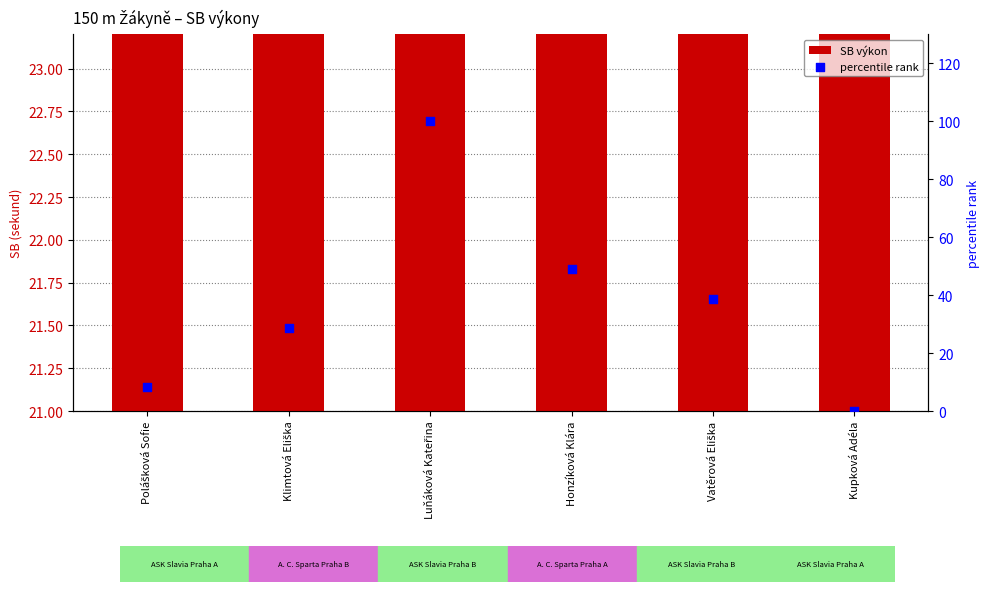

Which series reaches the minimum Y coordinate?

percentile rank